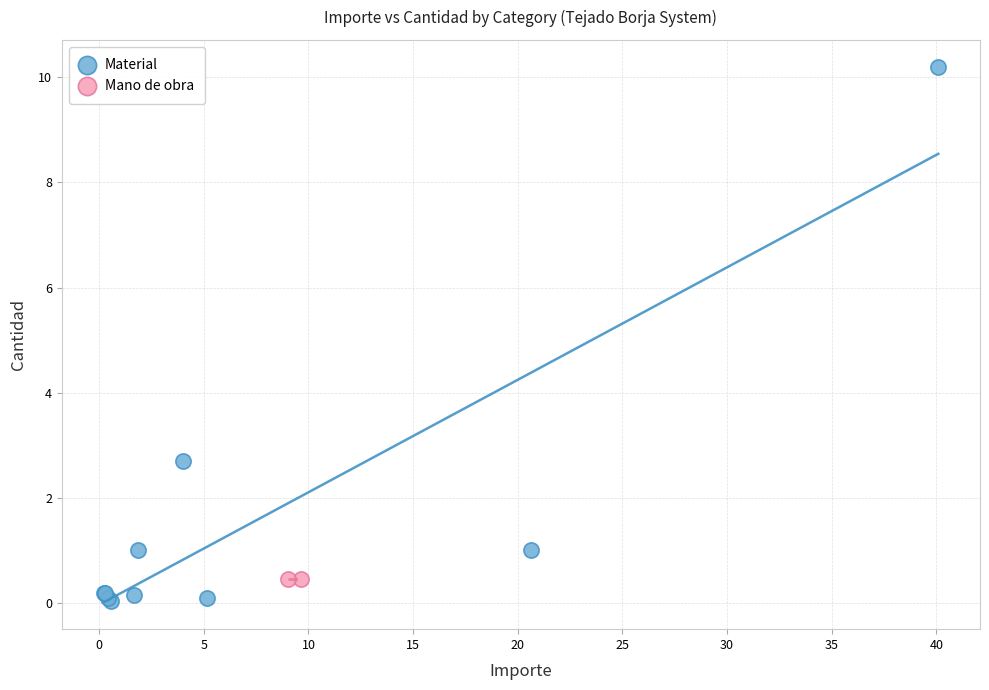

What are all the series names shown in the legend?

Material, Mano de obra